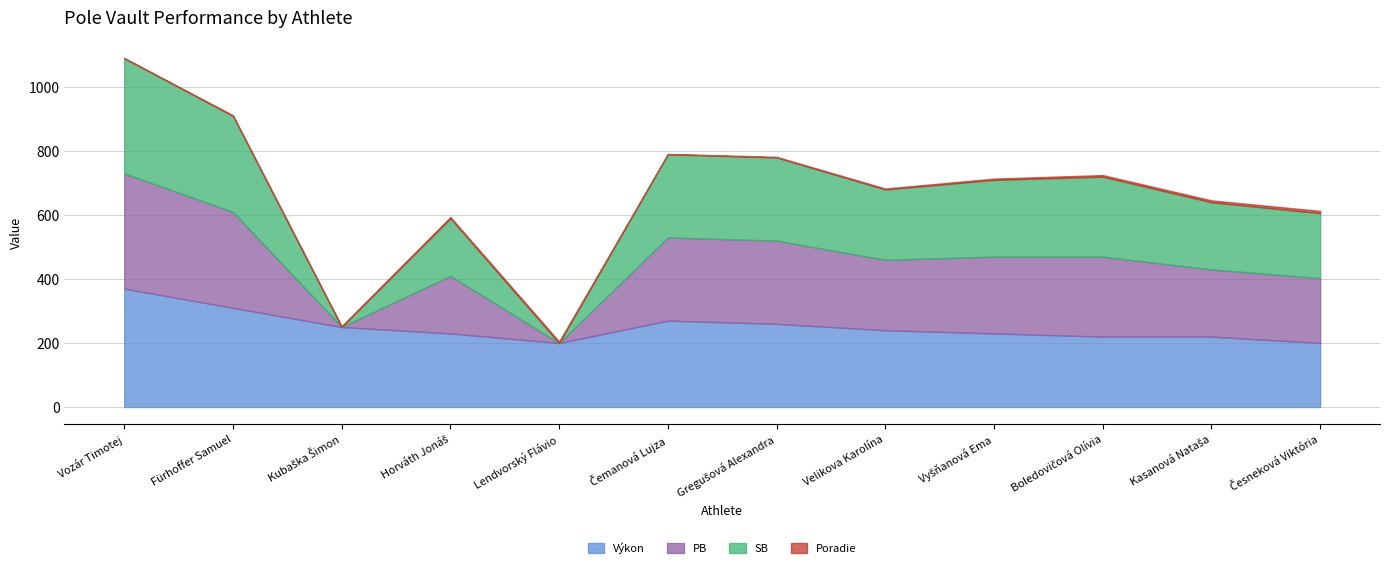

Where is the first local maximum for Poradie?

Lendvorský Flávio